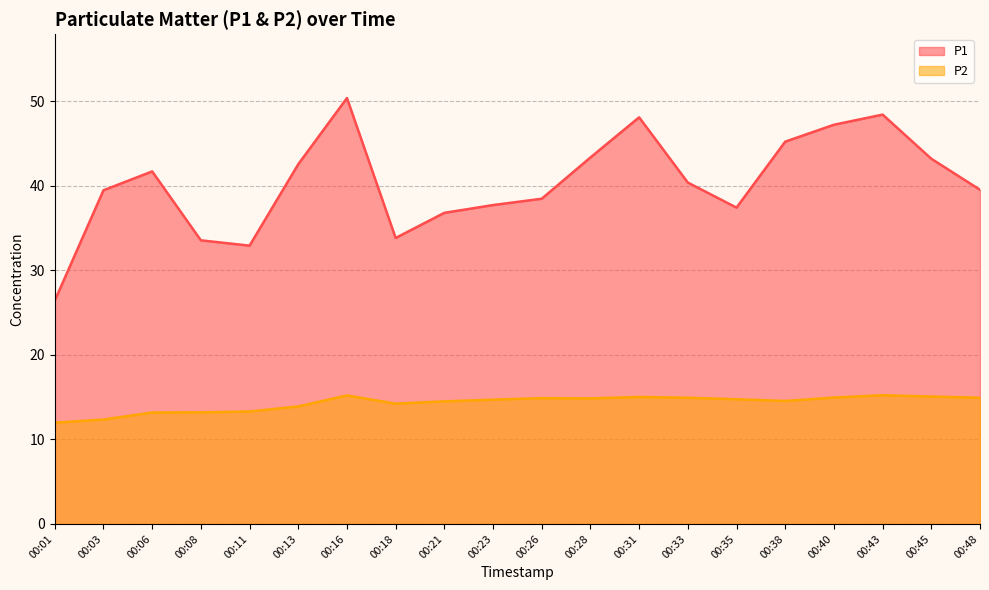

What is the average value of the P1 series?

40.3